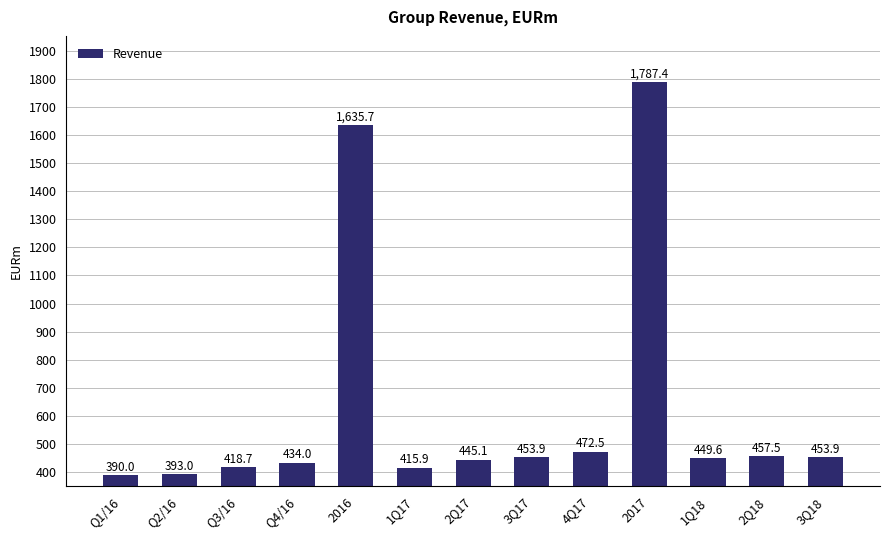

How many data points are above 449?

7